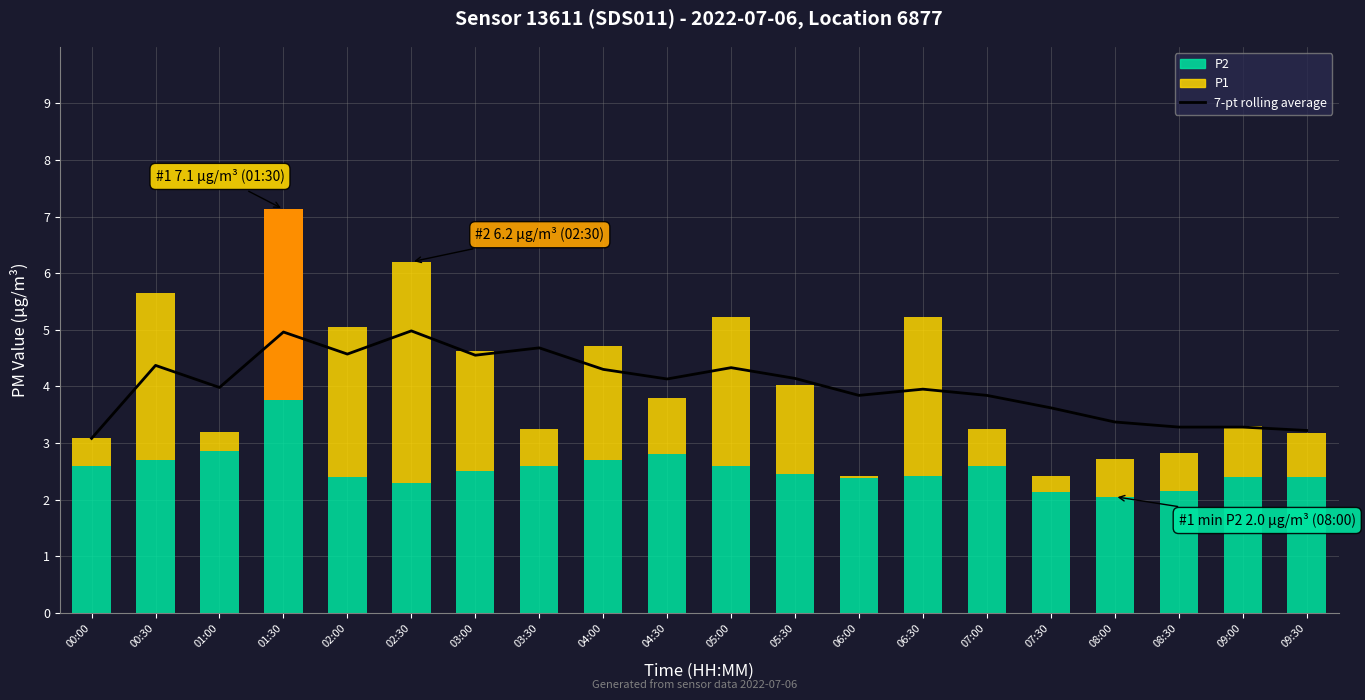

At which category is the sum across all series the highest?

01:30